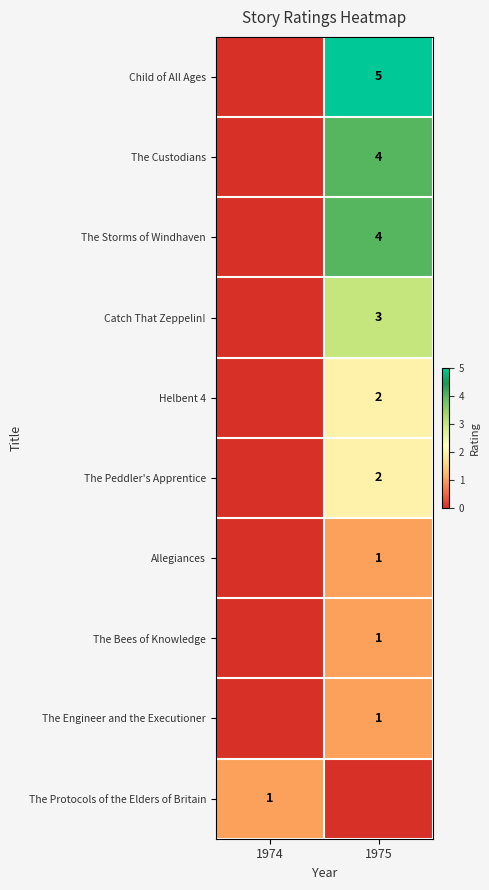

Is it true that The Peddler's Apprentice equals 3 at 1975?

False